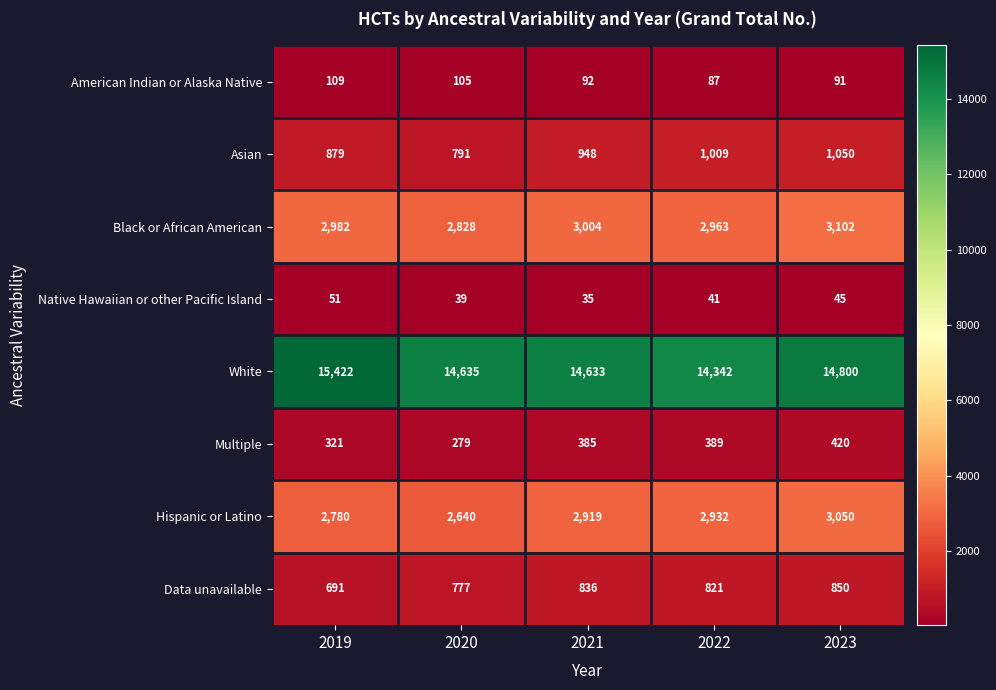

Which label corresponds to the largest value in the chart?

2019